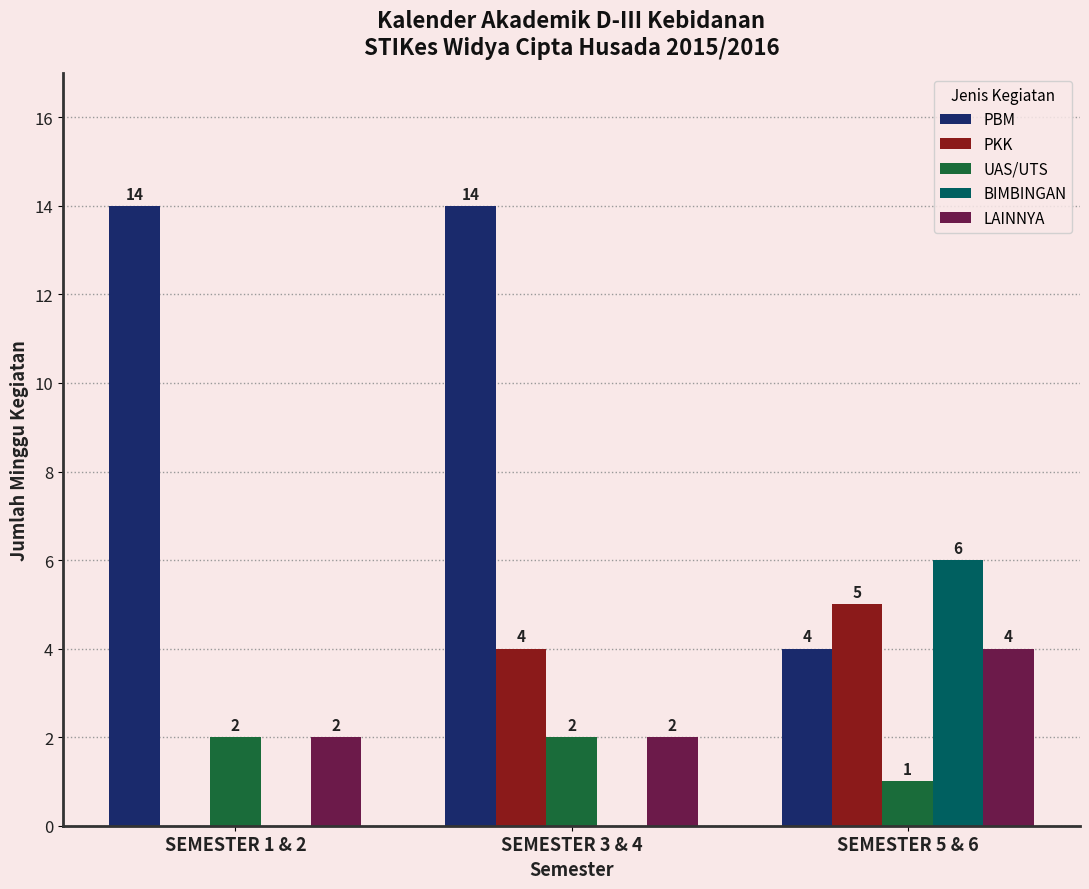

What is the sum of the PBM values at SEMESTER 3 & 4 and SEMESTER 1 & 2?

28